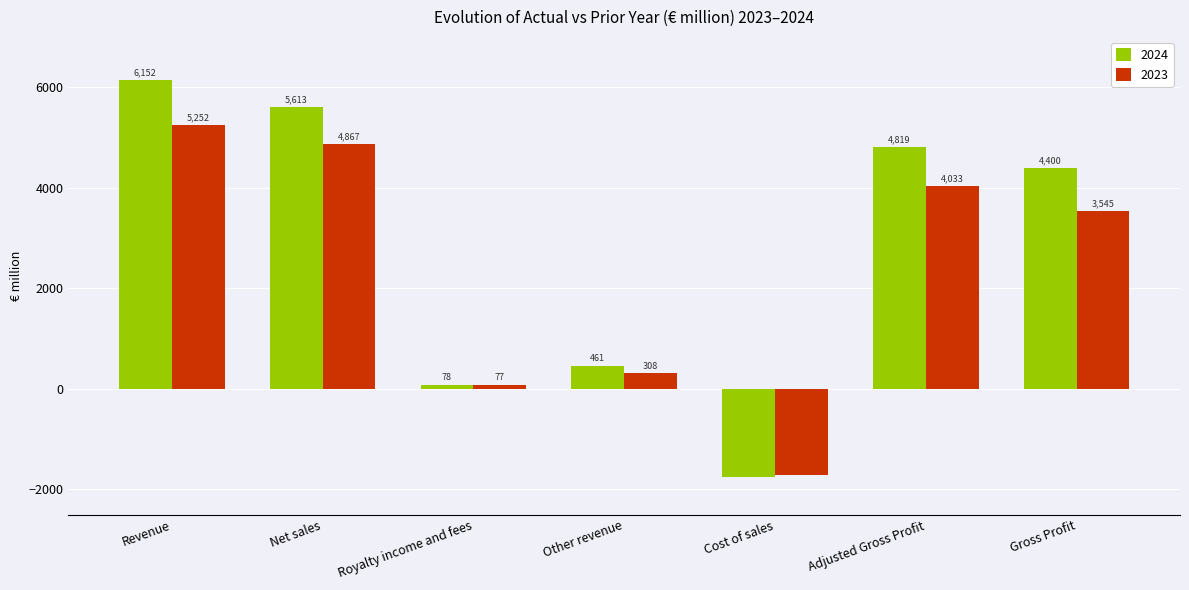

What is the sum of all 2024 values?

19771